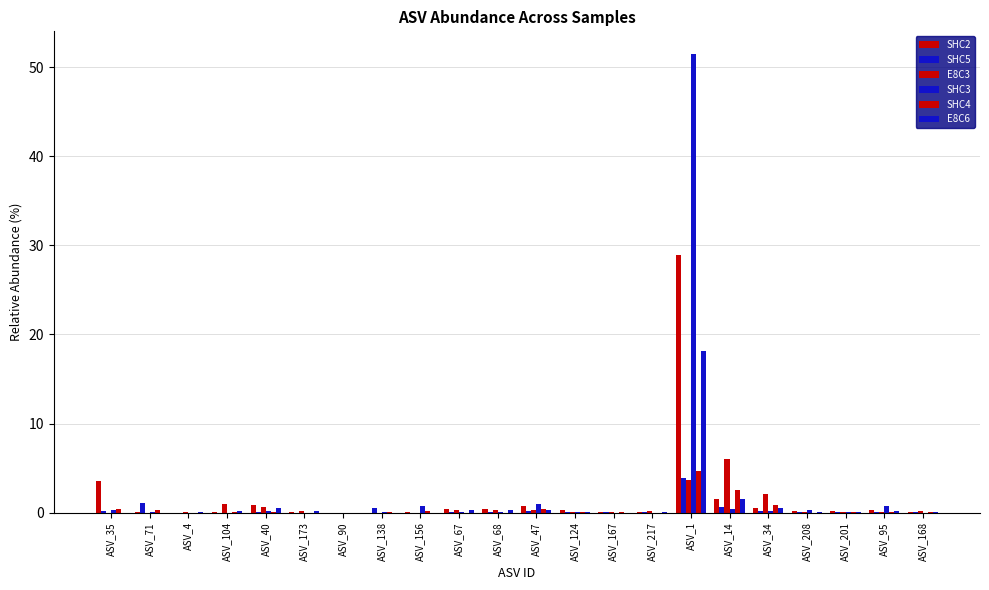

Are the bars horizontal?

No